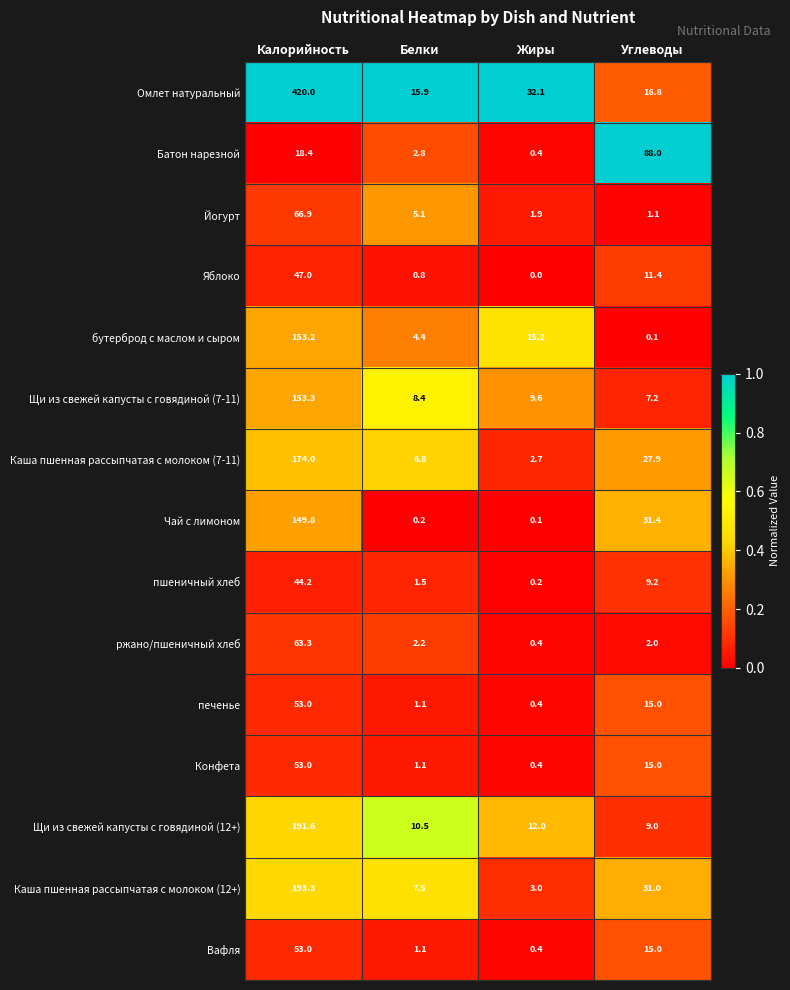

What is the difference between the maximum and second lowest values in the Яблоко series?

46.2